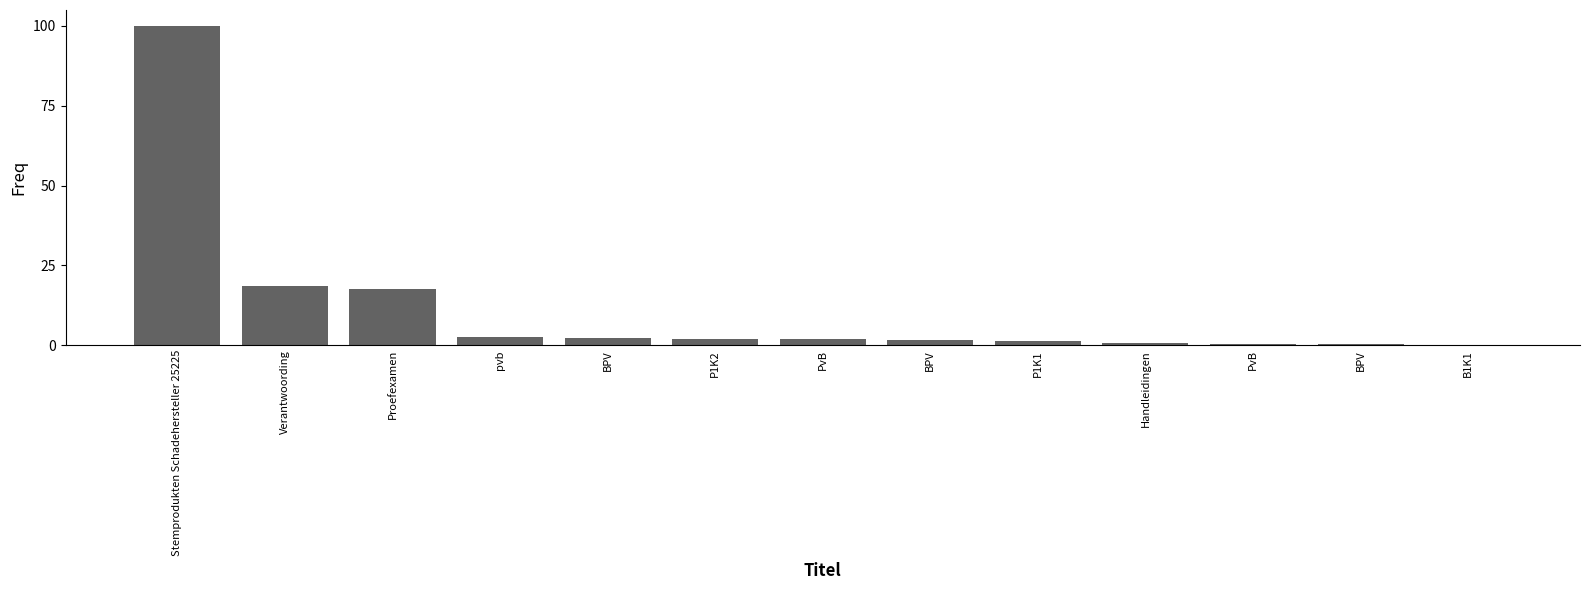

Are the bars horizontal?

No